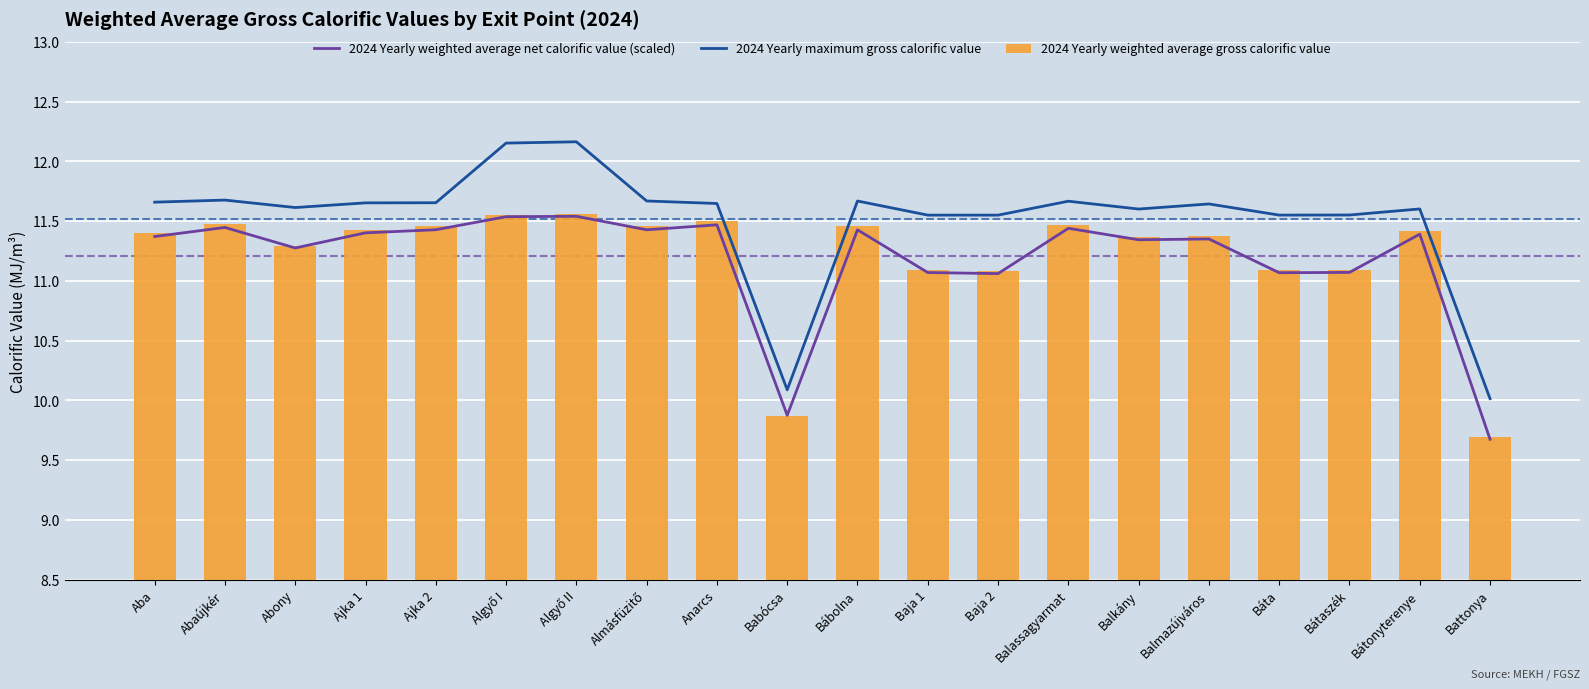

What are all the series names shown in the legend?

2024 Yearly weighted average net calorific value (scaled), 2024 Yearly maximum gross calorific value, 2024 Yearly weighted average gross calorific value